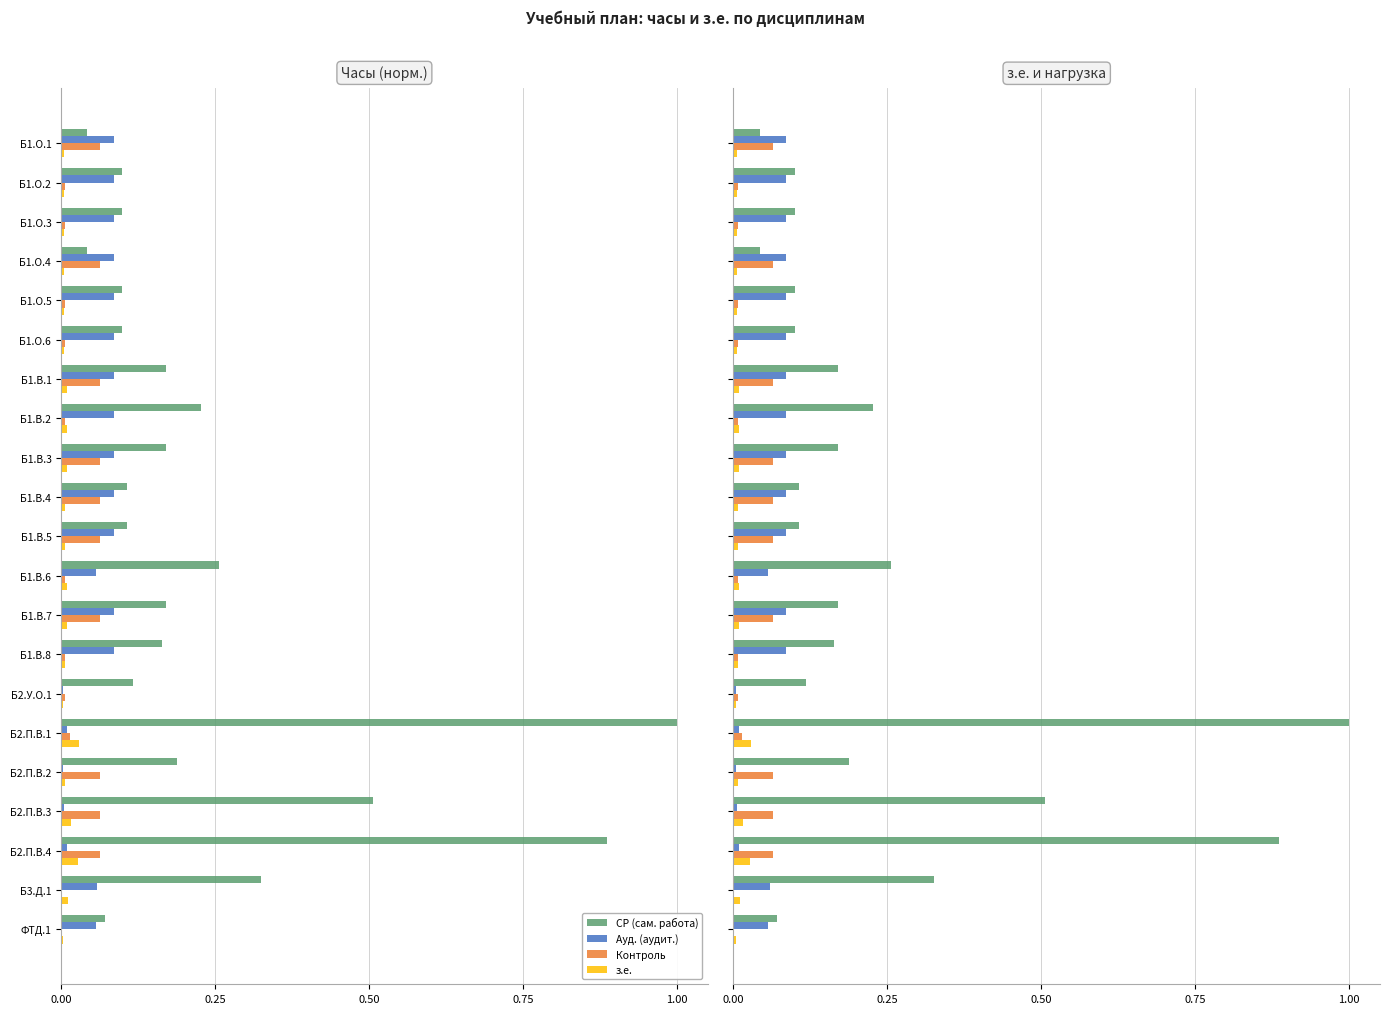

How many bars are there in total?

84